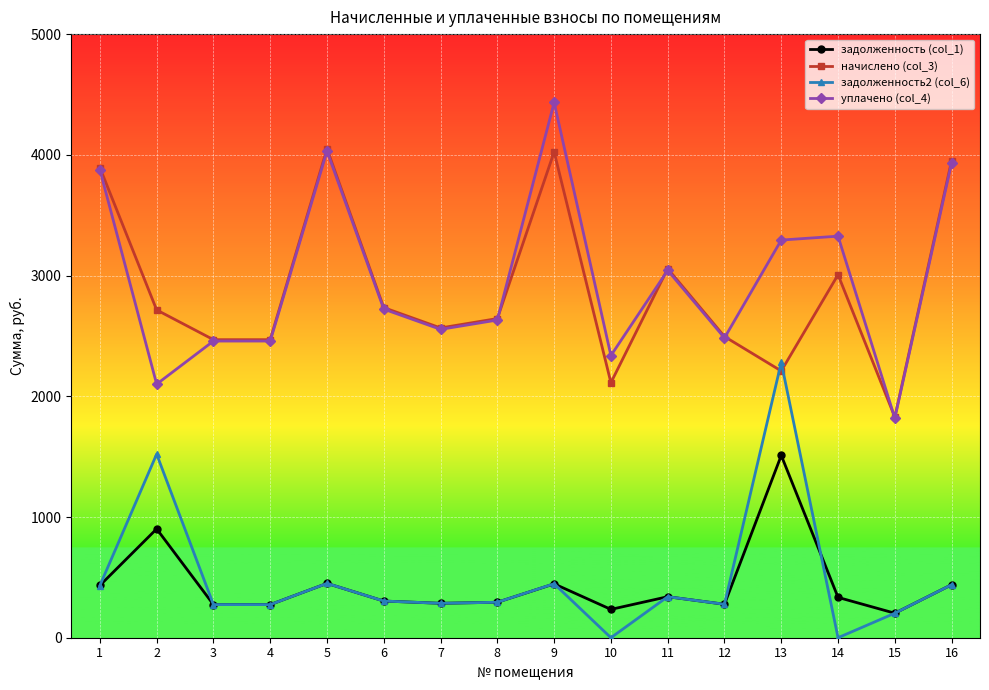

What is the difference between the highest and lowest values at 11?

2717.6